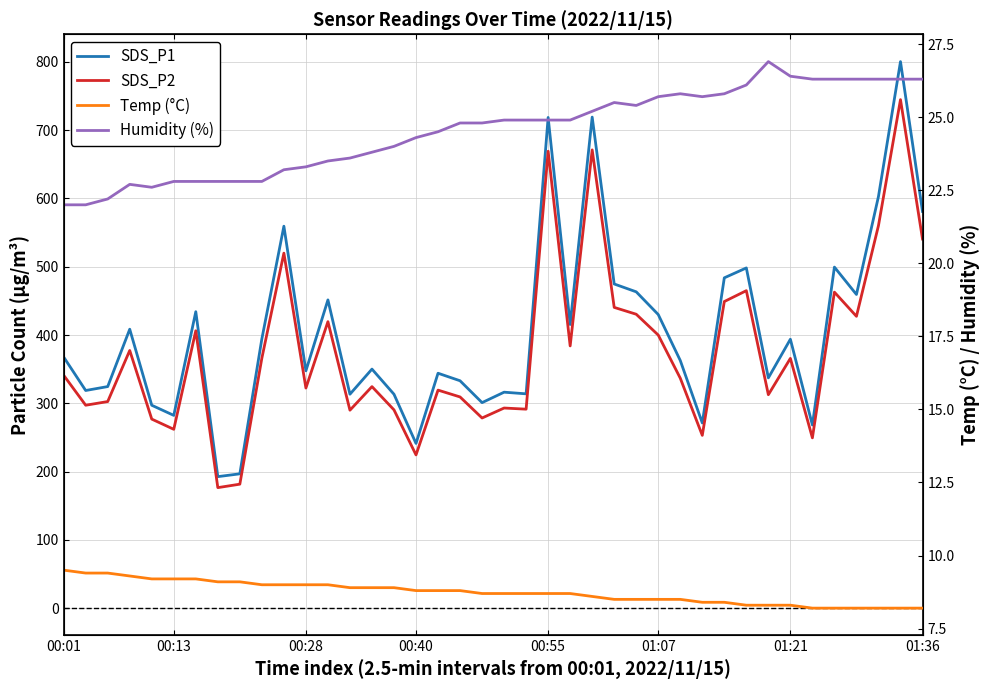

True or false: Temp (°C) has more than 1 points higher than both neighbors.

False